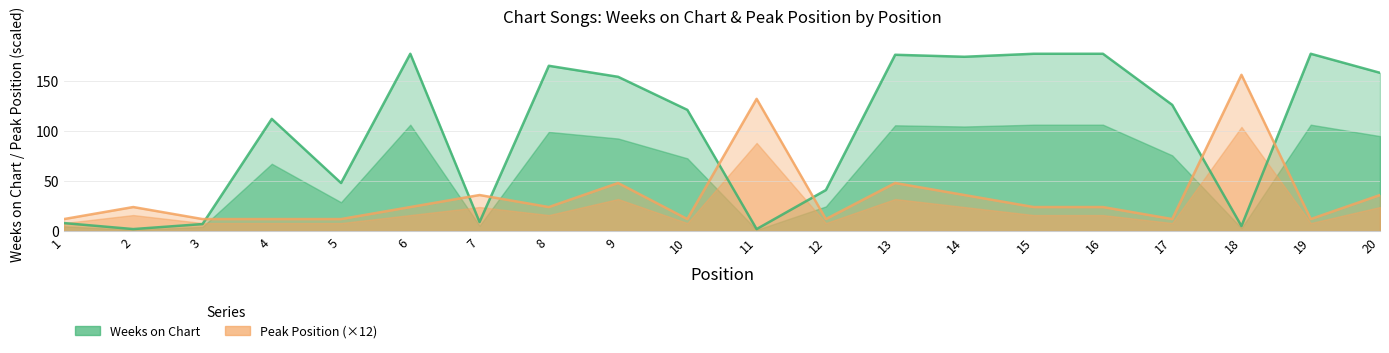

At which category does Weeks on Chart reach its first local valley?

2